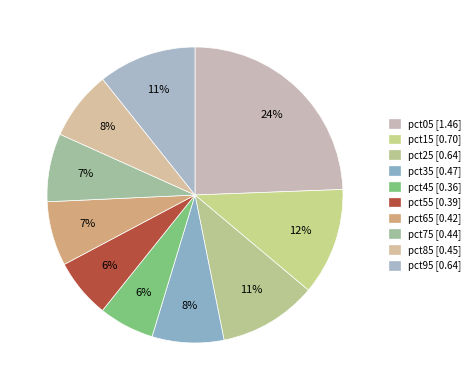

To the nearest percent, what is the combined percentage of pct75 and pct35?

15%